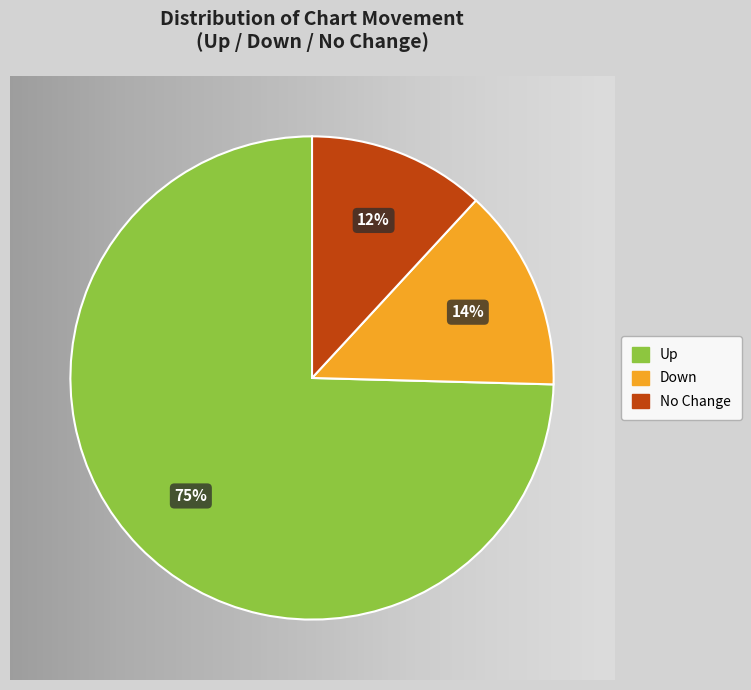

Which slice represents more than half of the pie?

up